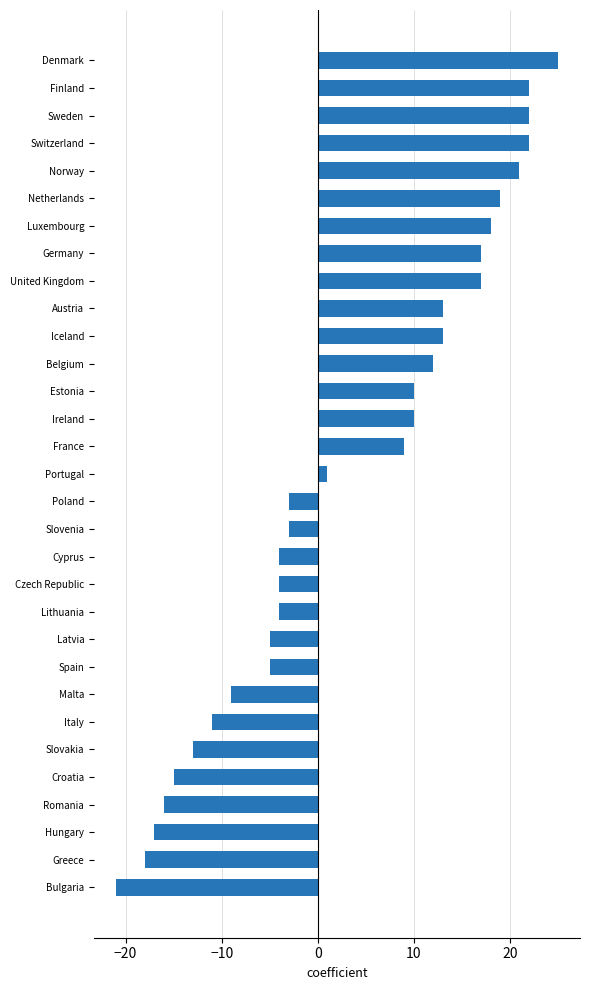

How many positive values are there?

16